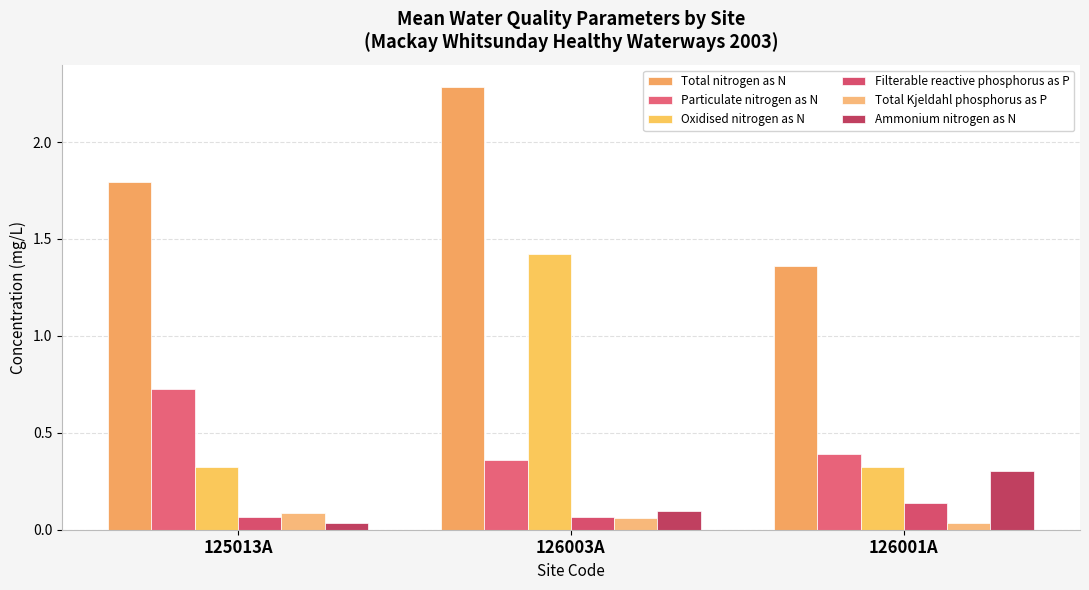

What position from the left is 126001A?

3